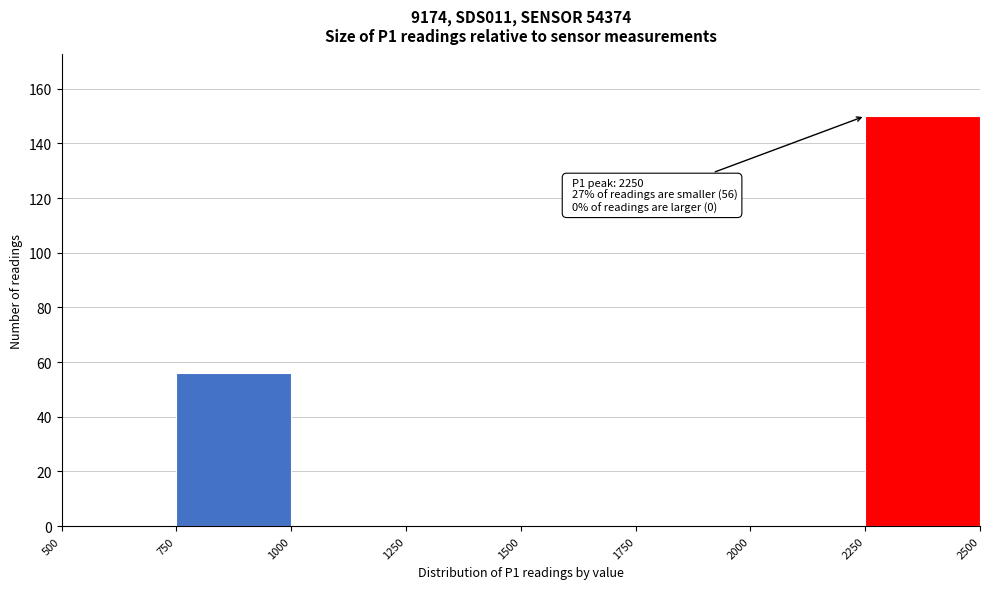

Which range on the x-axis has the tallest bar?

2250 to 2500